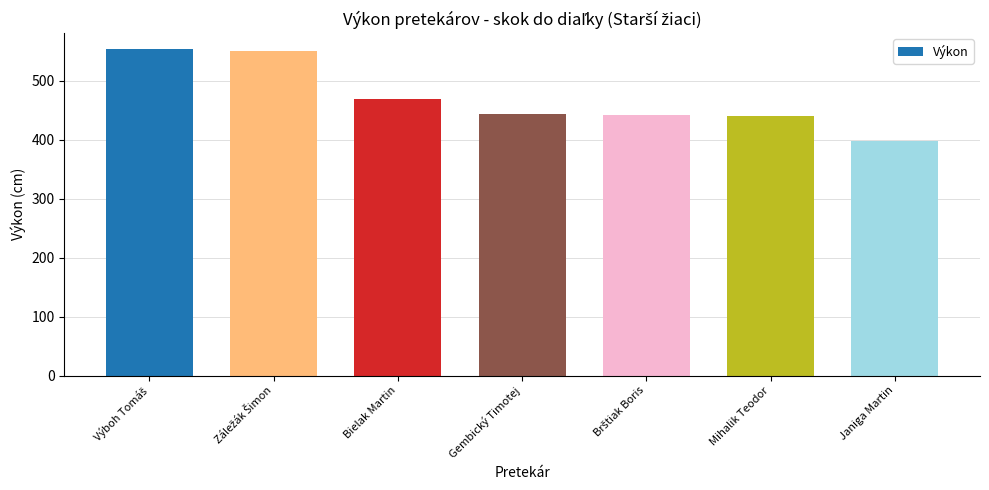

What is the difference between the values at Janiga Martin and Mihalik Teodor?

44